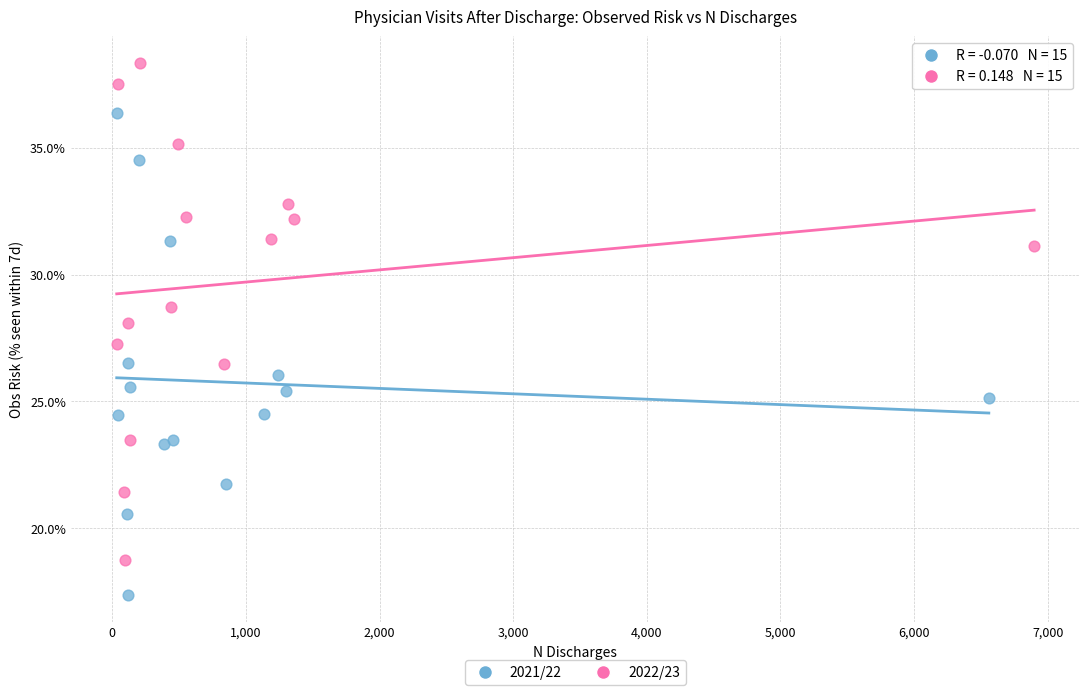

What are all the series names shown in the legend?

2021/22, 2022/23